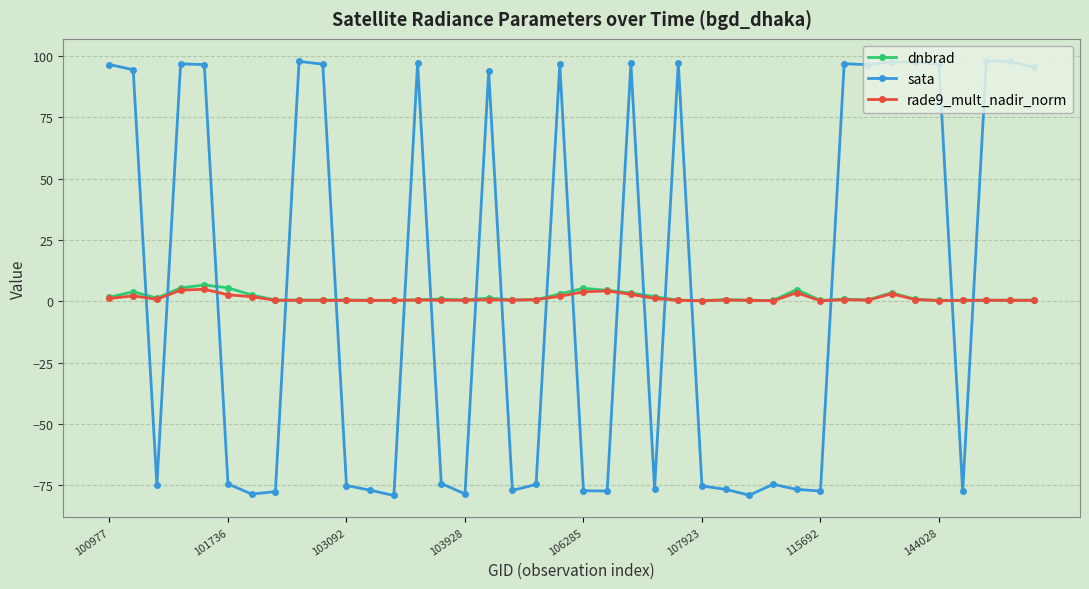

What is the highest value of the dnbrad series?

6.6